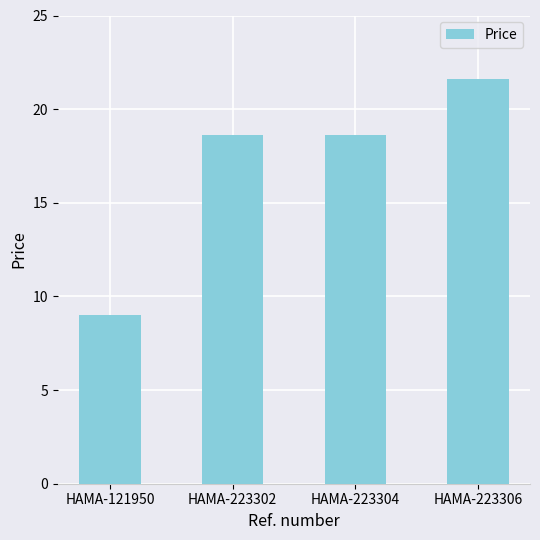

What is the sum of all values?

67.8